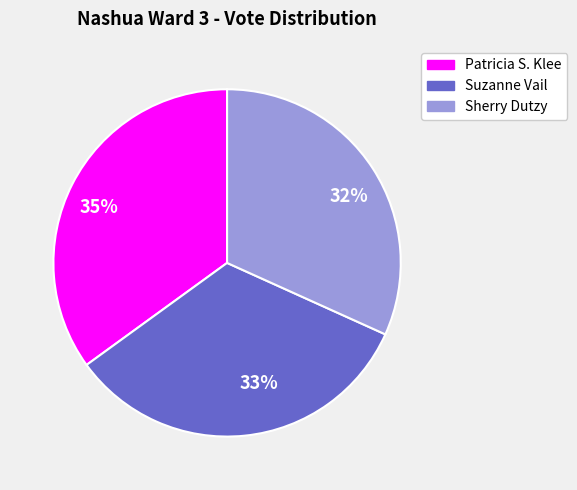

Which has a higher value, 33% or 32%?

33%